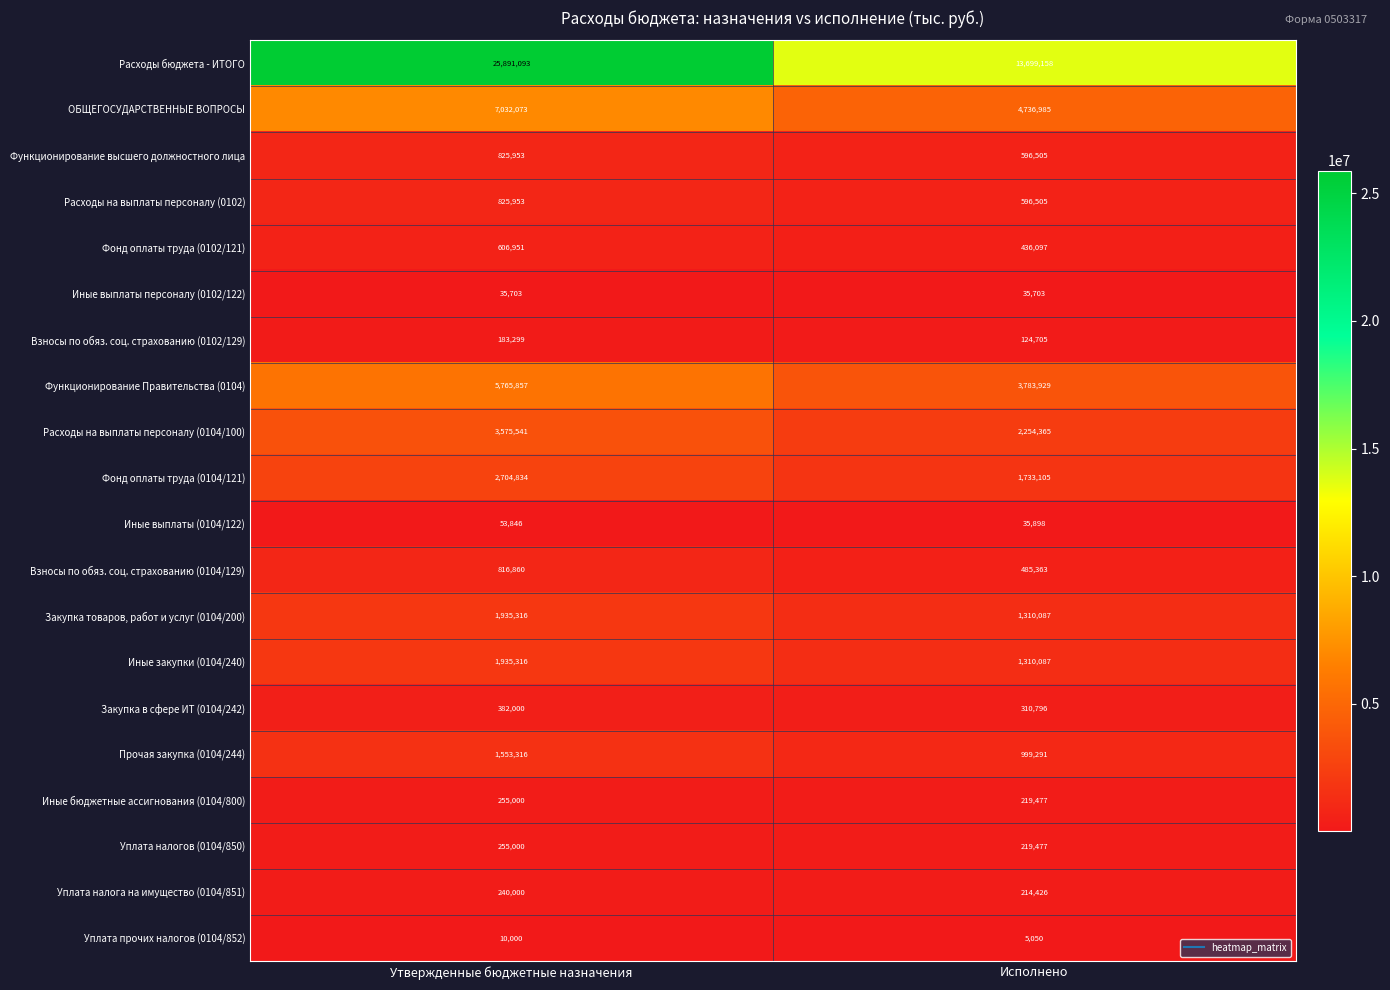

List the labels in order of Уплата налогов (0104/850) value, largest first.

Утвержденные бюджетные назначения, Исполнено